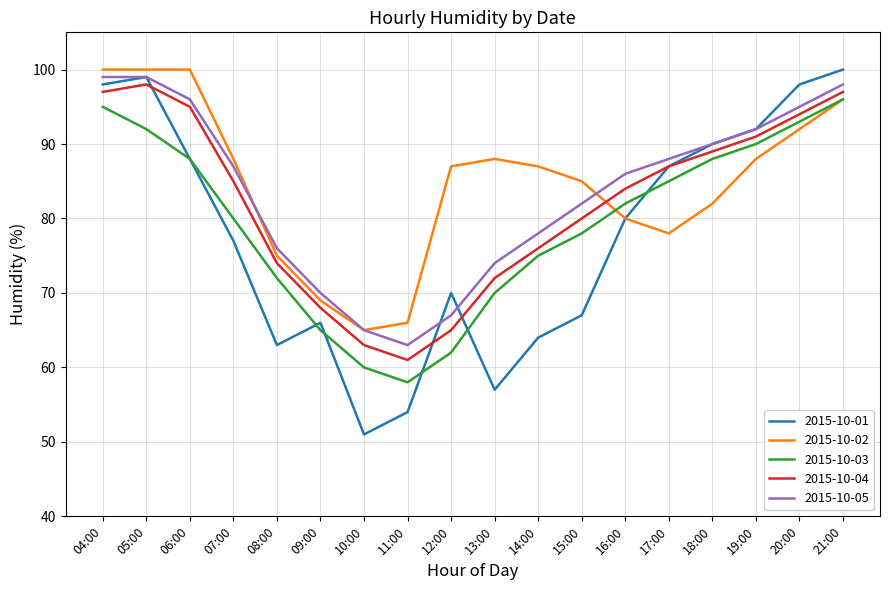

Between 11:00 and 13:00, which series saw the biggest shift?

2015-10-02